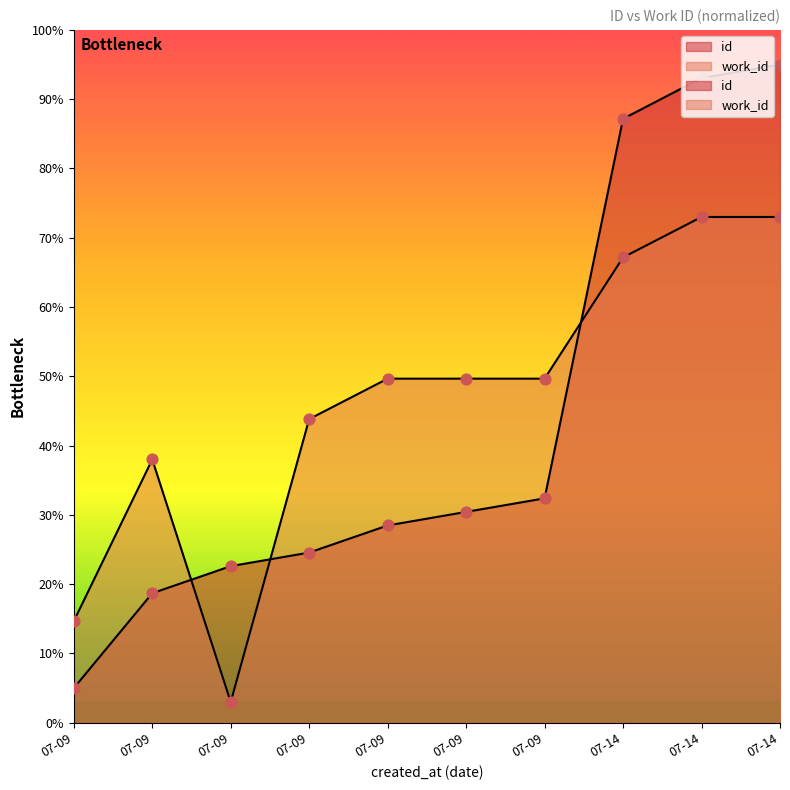

What is the total value across all series at 2003-07-09?

1966.7